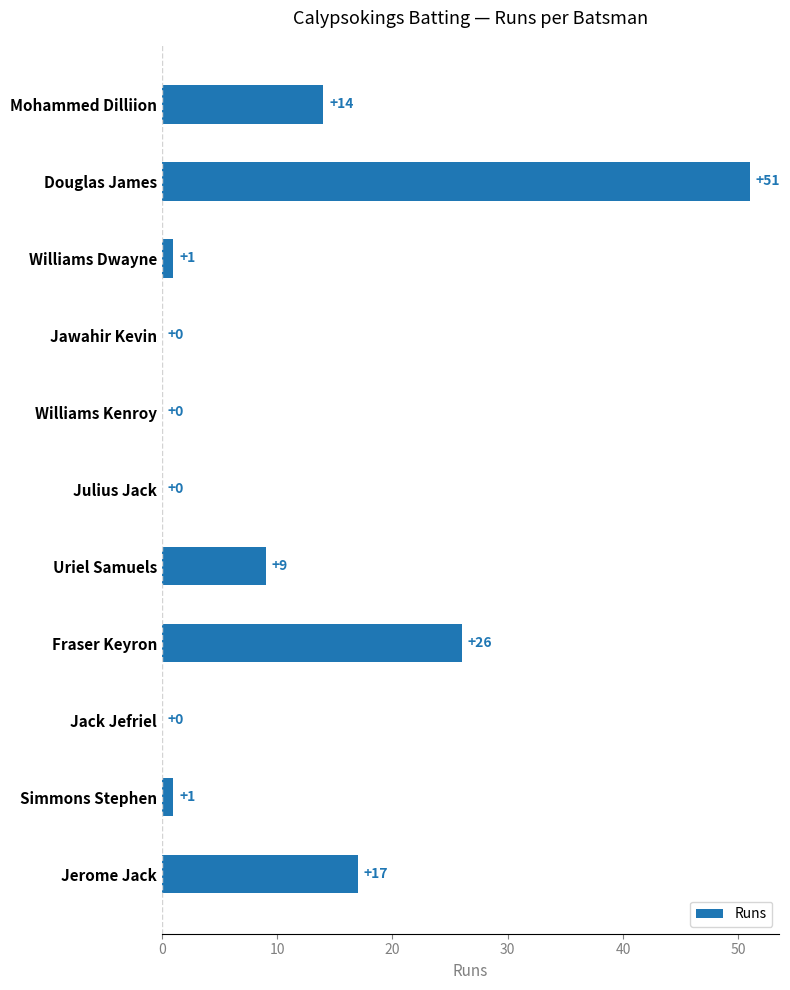

Count the number of data series in this chart.

1